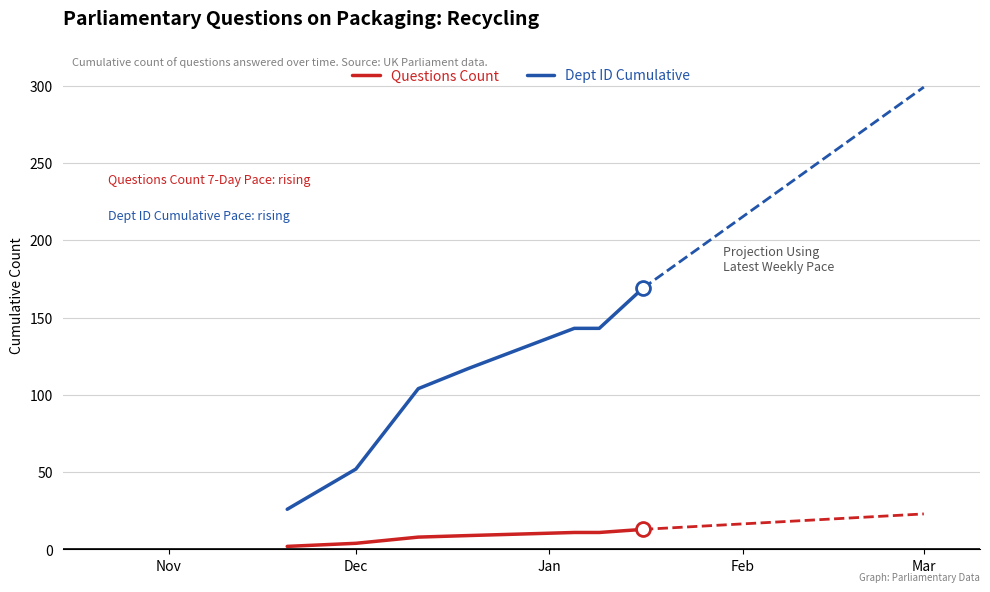

Count the Dept ID Cumulative values in the range 52 to 143.

5